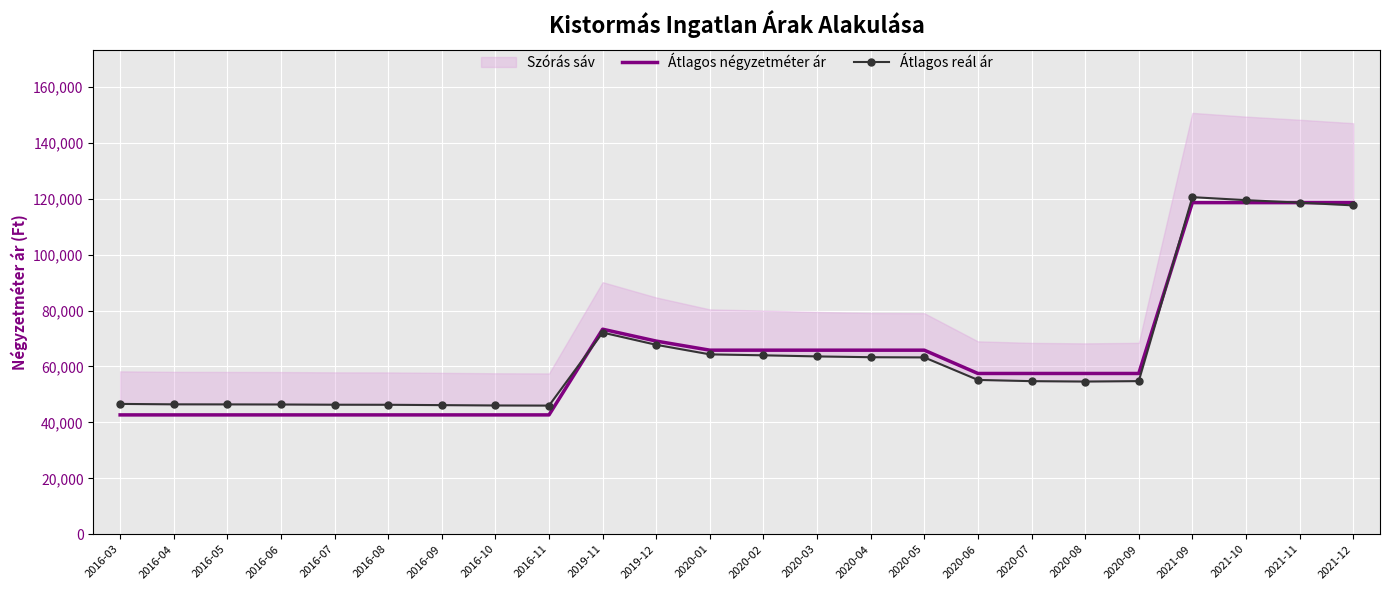

Is the value of Átlagos négyzetméter ár at 2020-07 greater than the value of Átlagos reál ár at 2020-05?

No